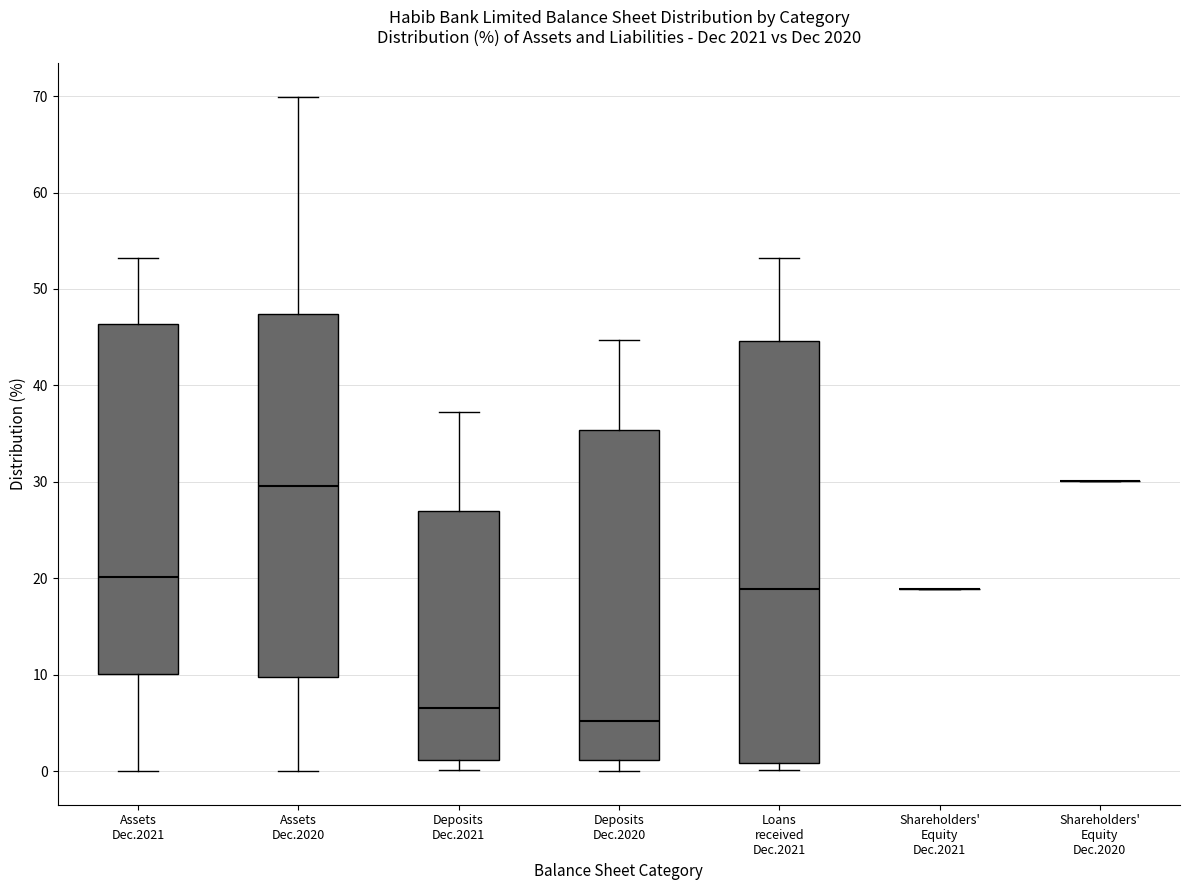

Which box is the tallest, from its lower edge to its upper edge?

Loans received Dec.2021